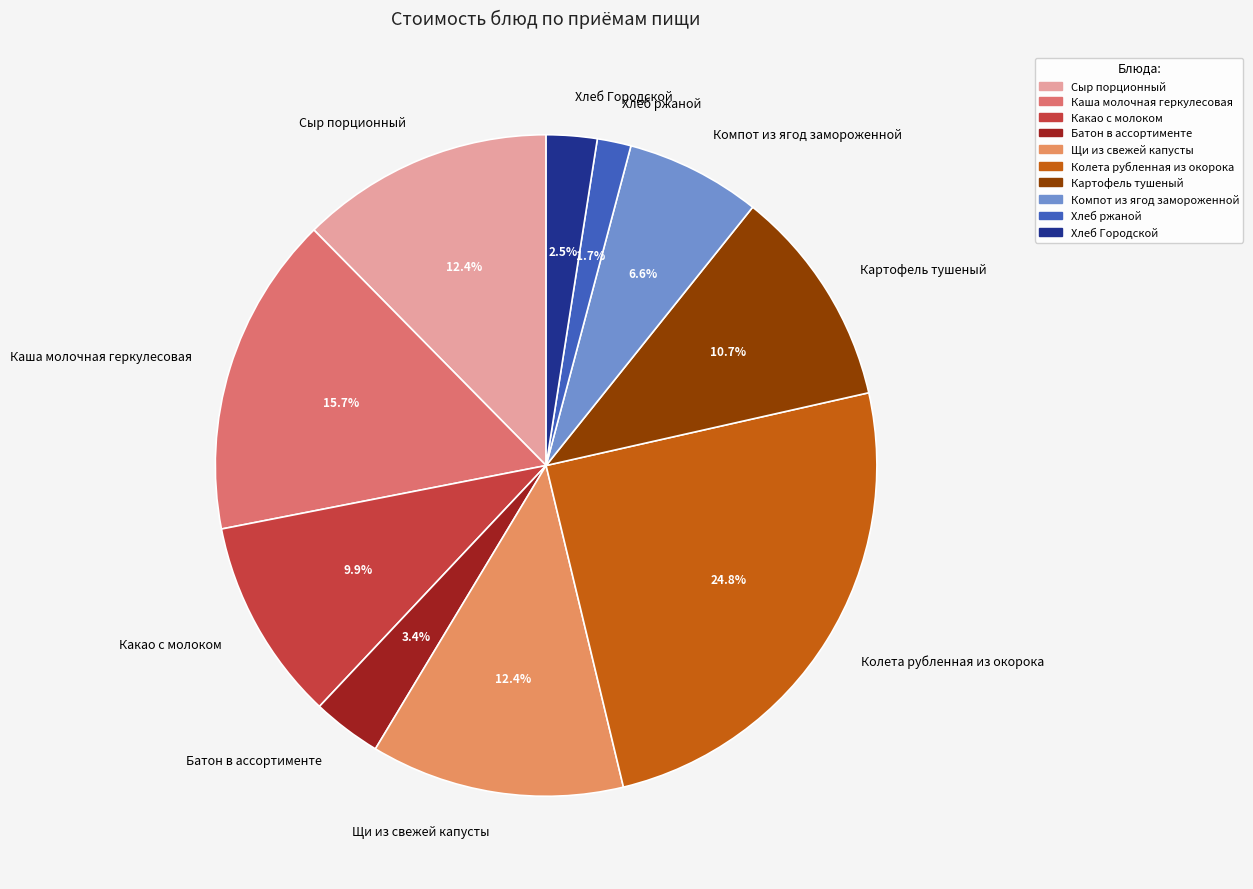

Between Батон в ассортименте and Компот из ягод замороженной, which is larger?

Компот из ягод замороженной